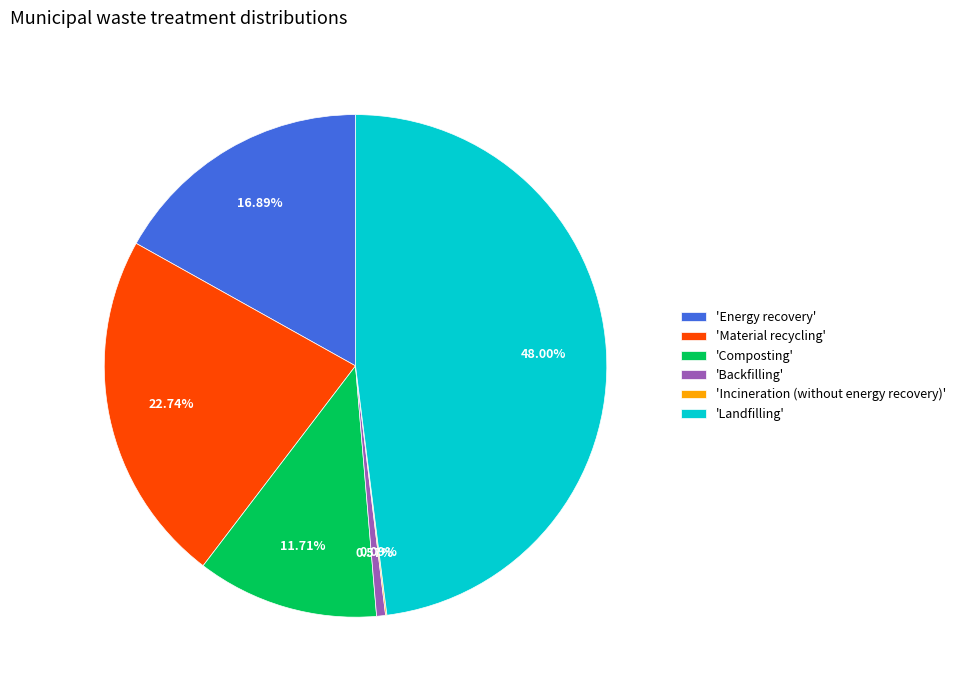

What is the largest slice in the pie chart?

'Landfilling'